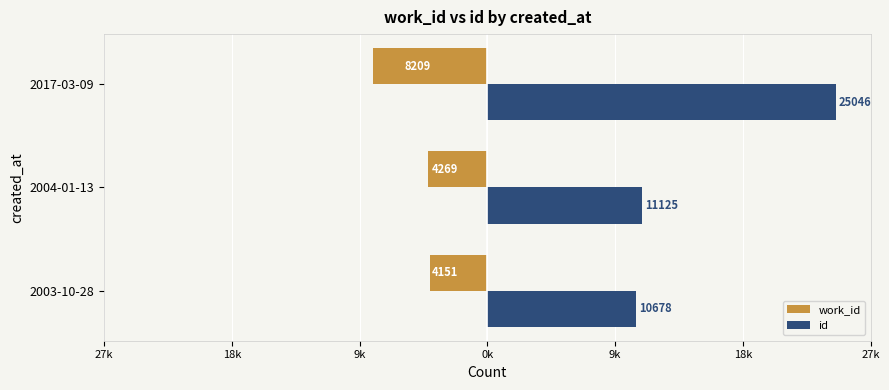

What are all the series names shown in the legend?

work_id, id